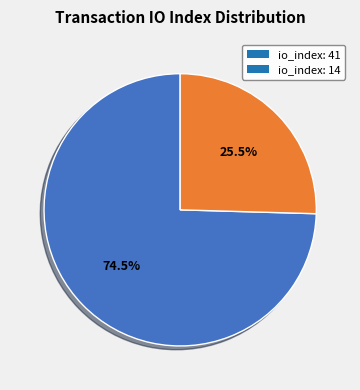

Which slice is the largest?

io_index: 41